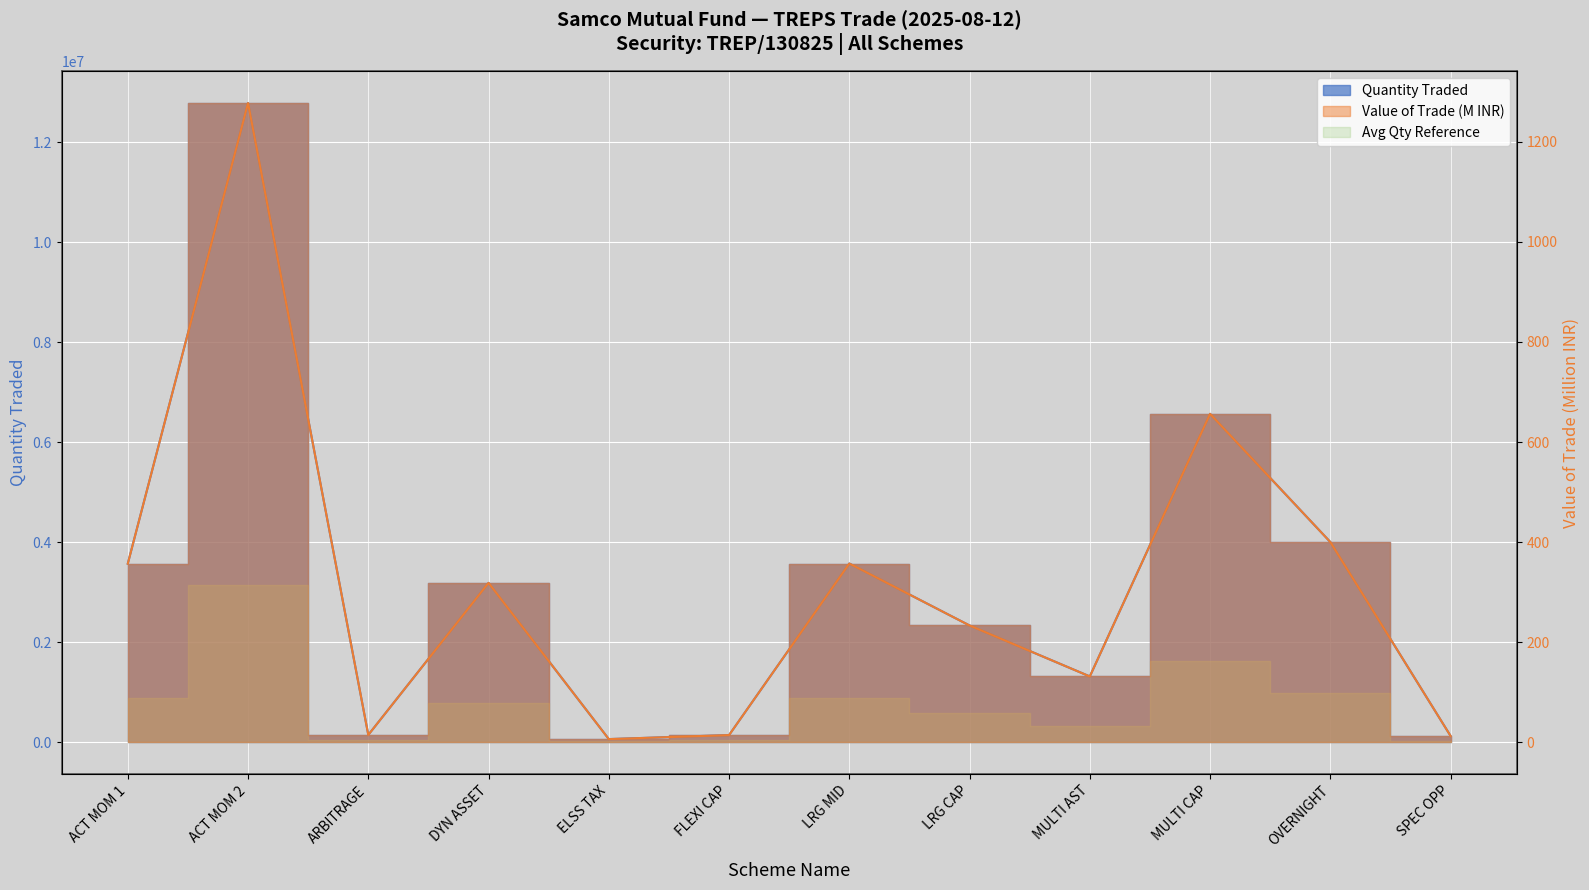

What is the difference between the maximum and minimum values in the Quantity traded series?

12720000.0